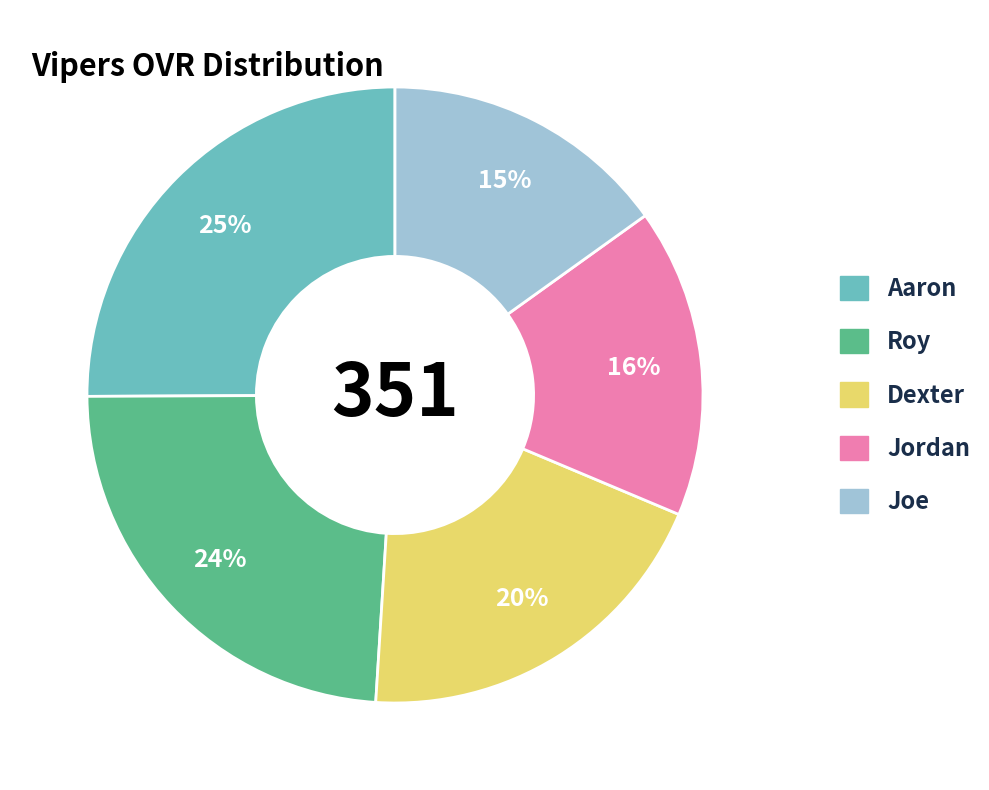

Between Joe and Aaron, which is larger?

Aaron